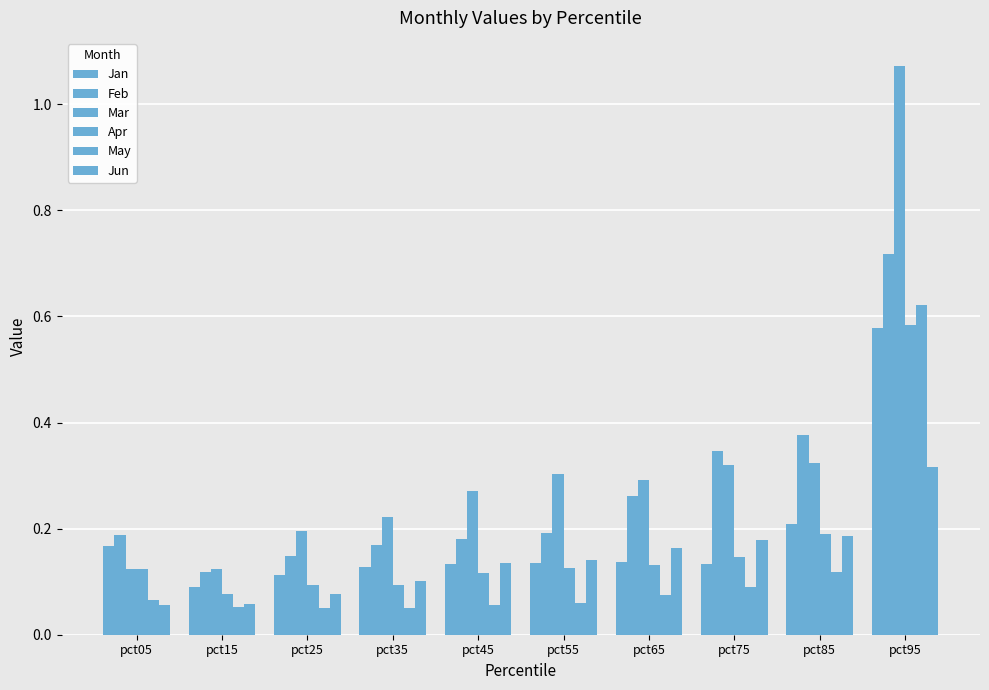

Does the chart contain any negative values?

No